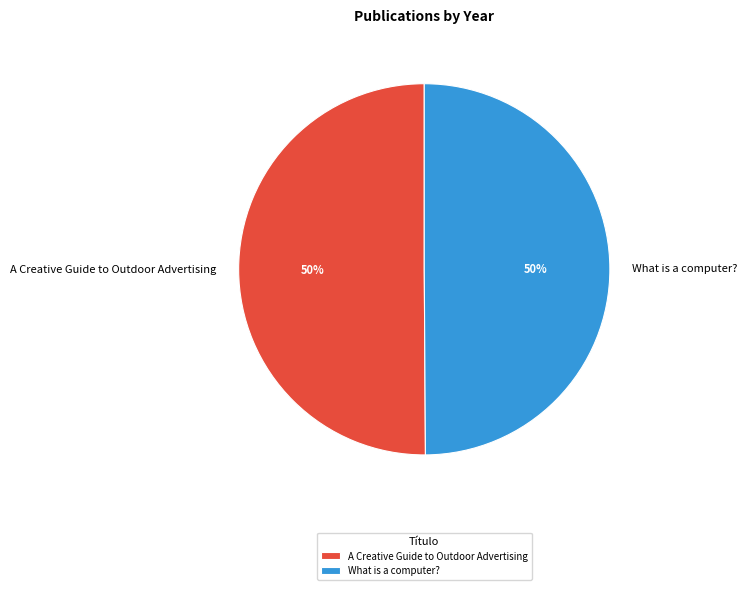

Count the number of slices in the pie.

2